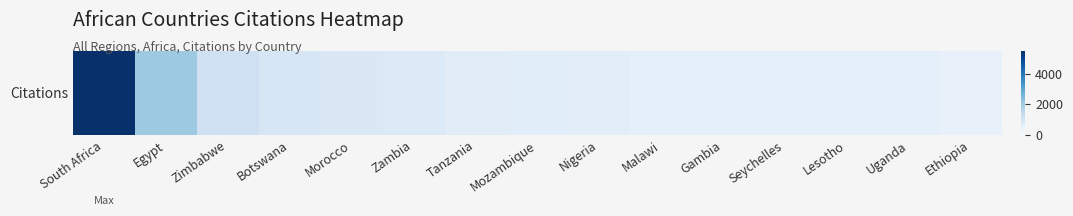

What is the difference between the maximum and second lowest values?

5010